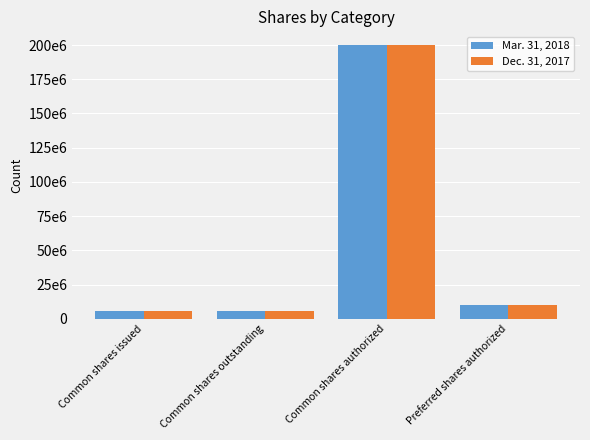

What position from the left is Common shares outstanding?

2